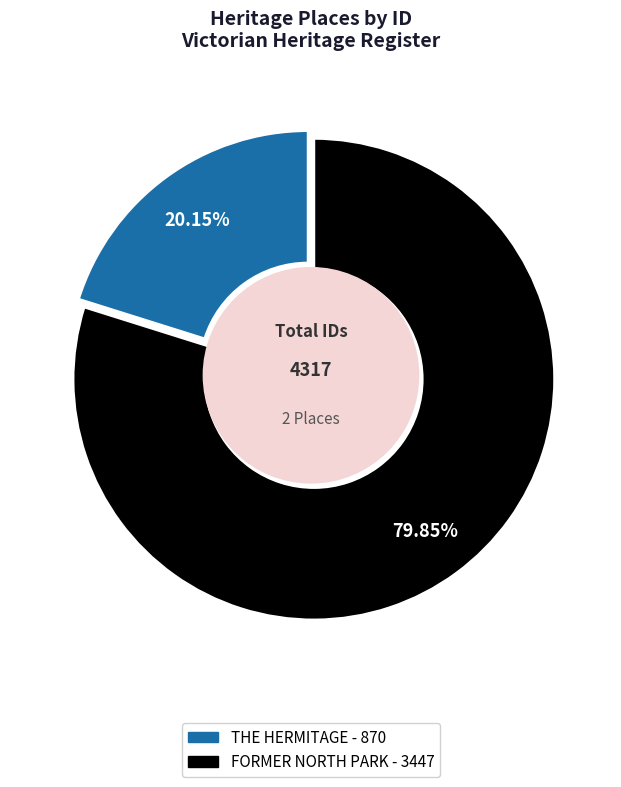

Is FORMER NORTH PARK the majority of the pie?

Yes